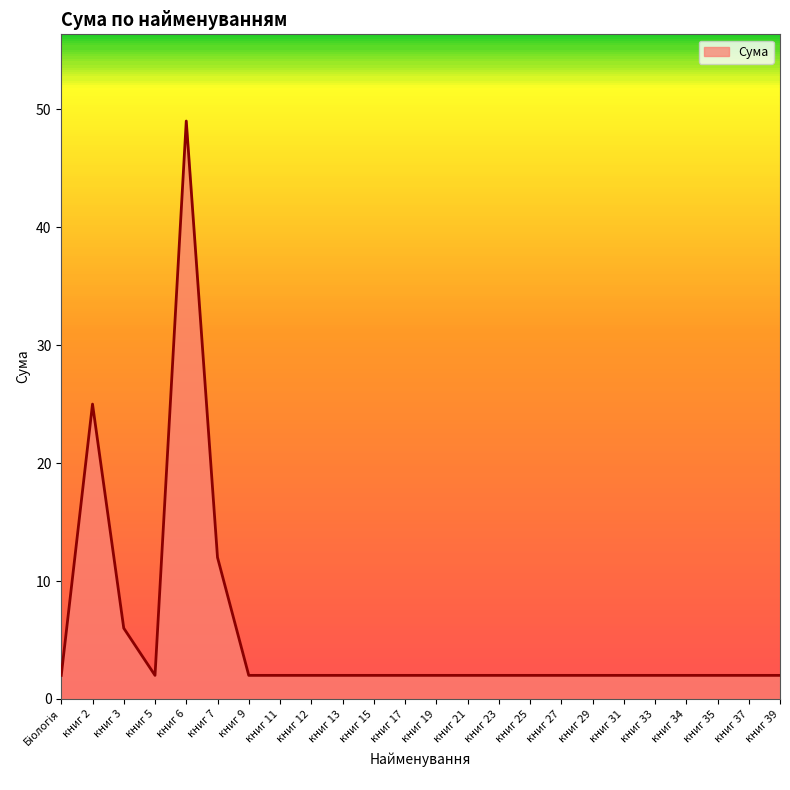

Where is the first local minimum?

книг 5